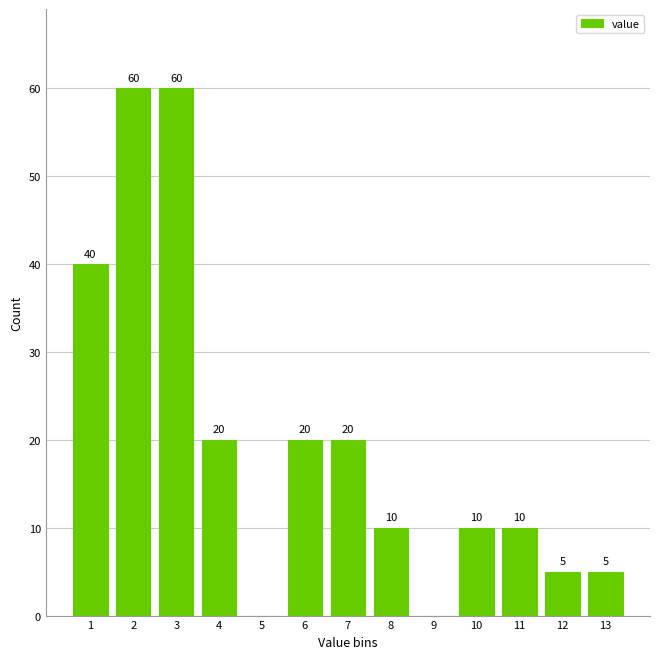

Reading left to right, extract all data points from this chart.

1=40	2=60	3=60	4=20	5=0	6=20	7=20	8=10	9=0	10=10	11=10	12=5	13=5